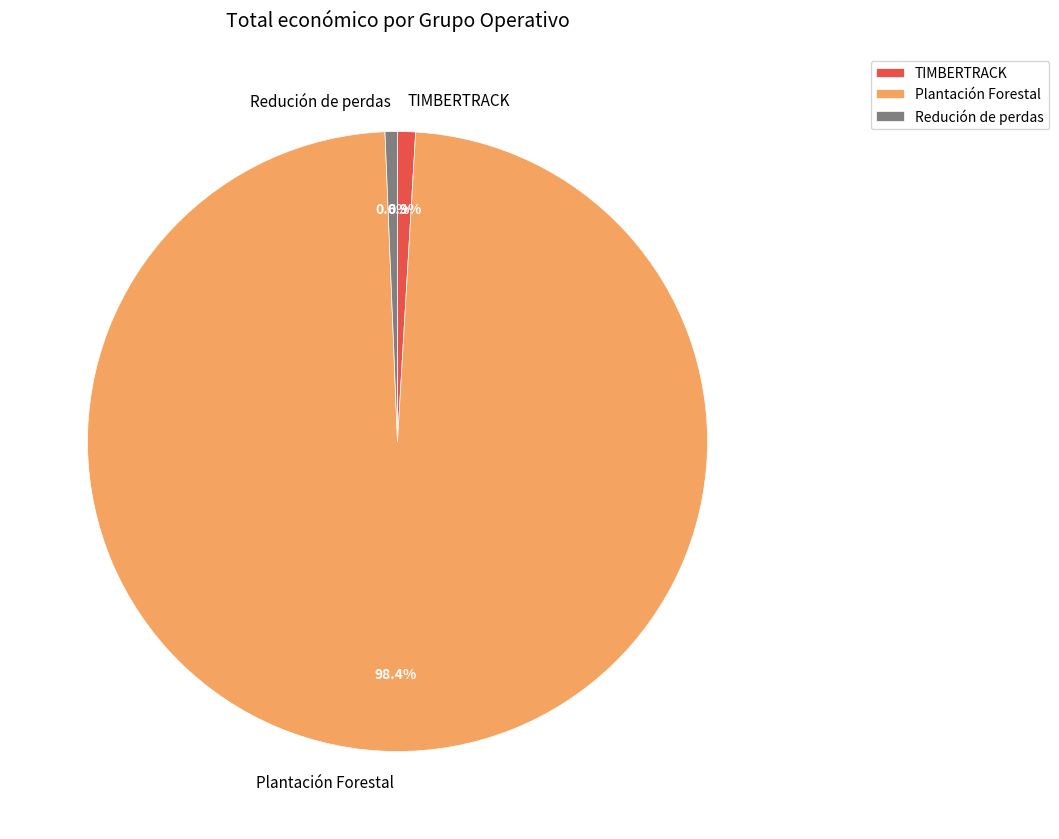

Which has a higher value, Plantación Forestal or TIMBERTRACK?

Plantación Forestal